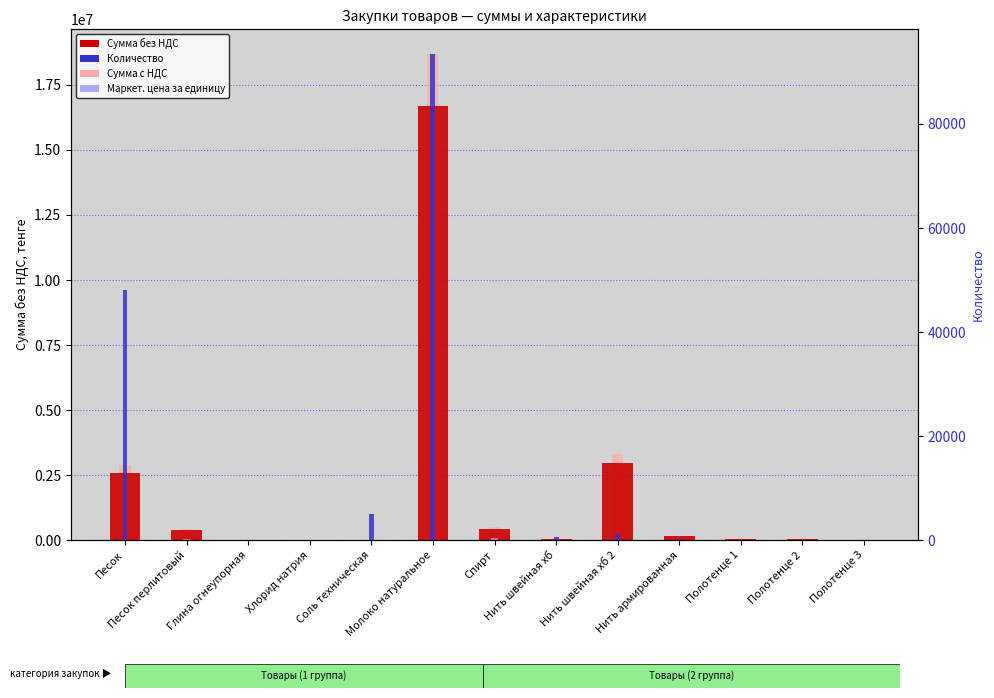

How many bars are there in total?

52